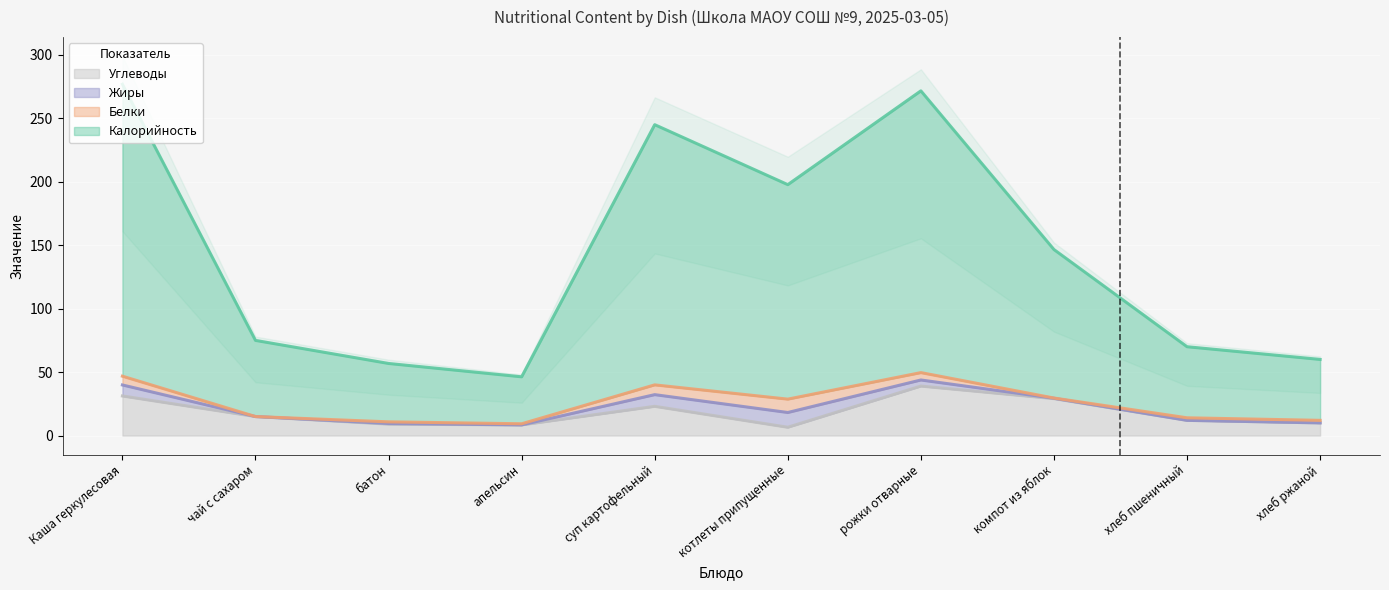

True or false: Углеводы has a value of 10.0 at хлеб ржаной.

True